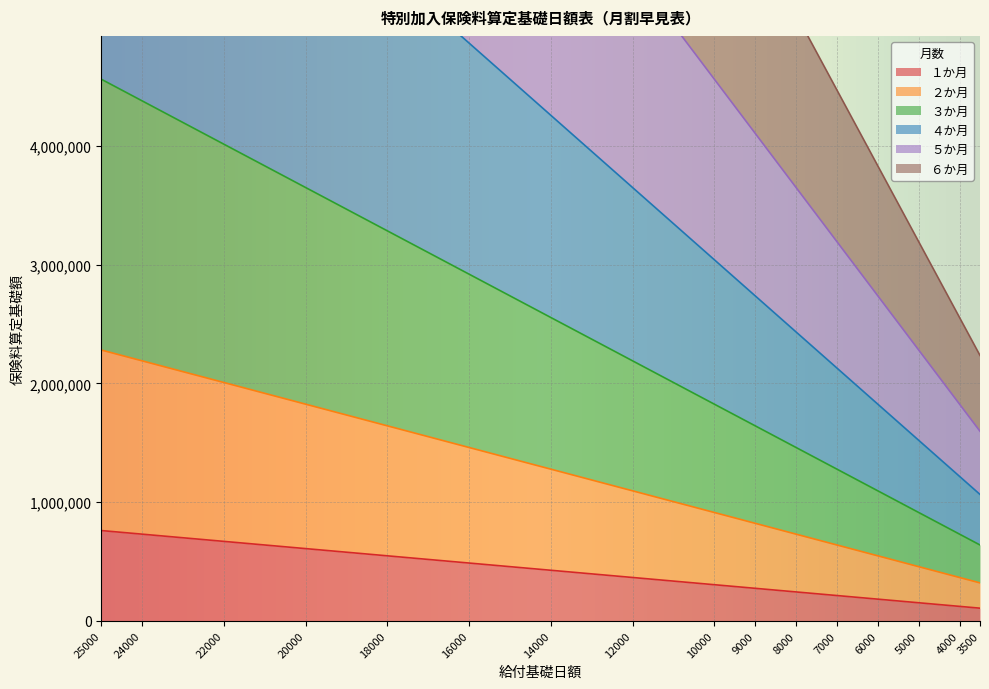

At how many categories does at least one series exceed 14898182?

2